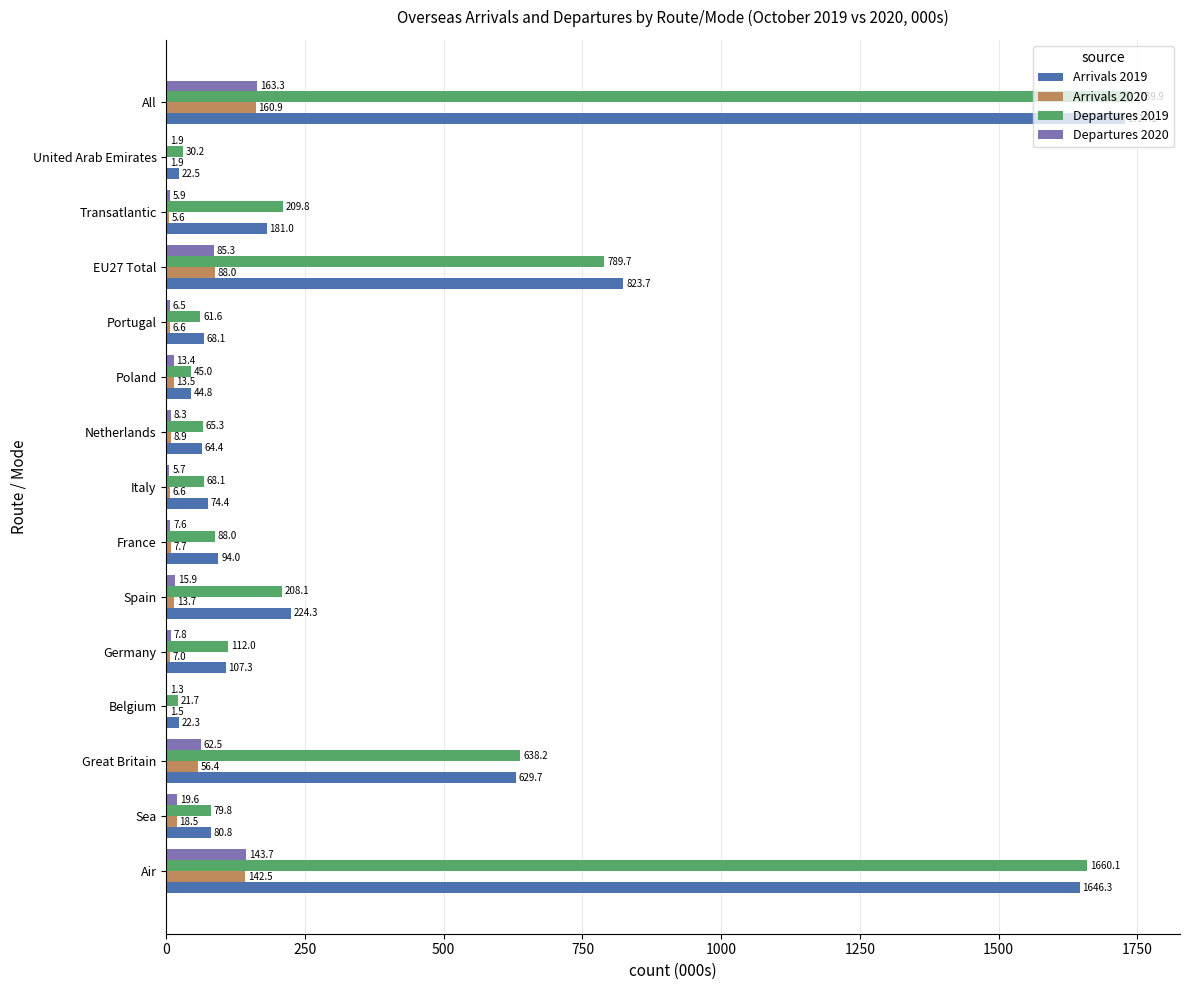

Which series has the widest spread of values?

Departures 2019